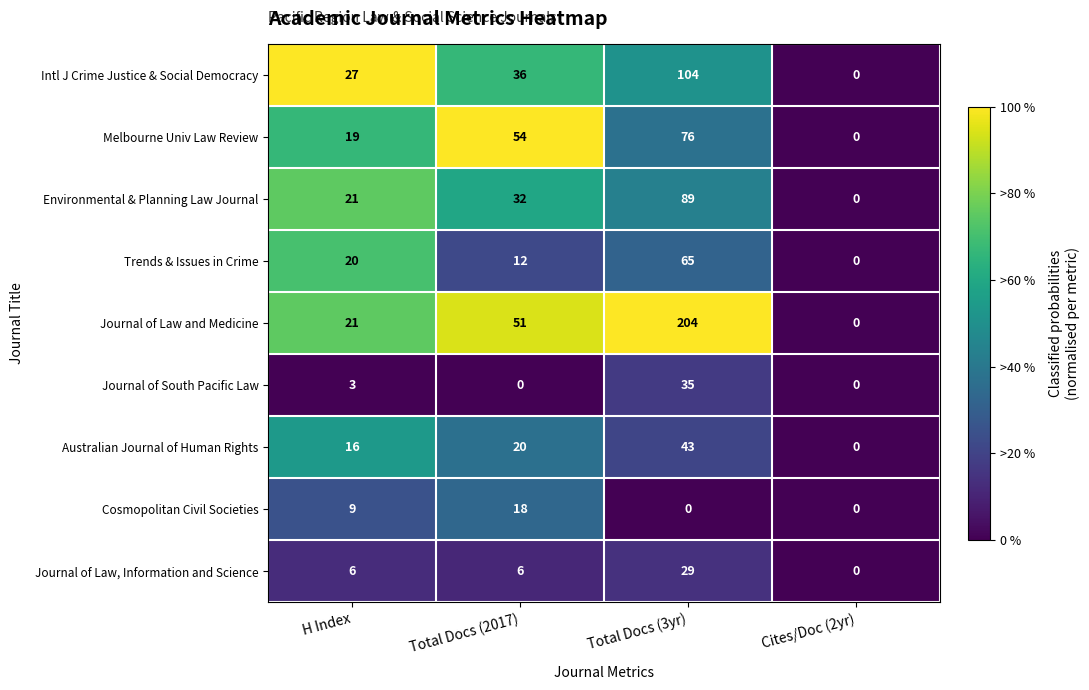

How many series are shown in this chart?

9